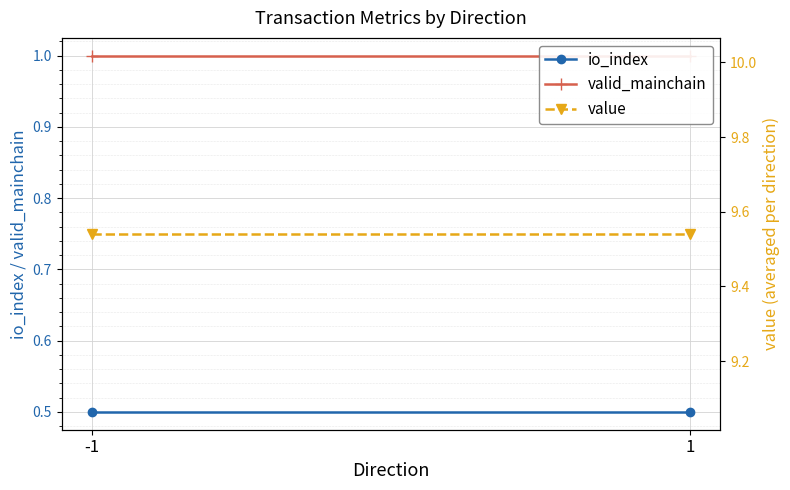

Is the value of value at -1 greater than the value of valid_mainchain at -1?

Yes